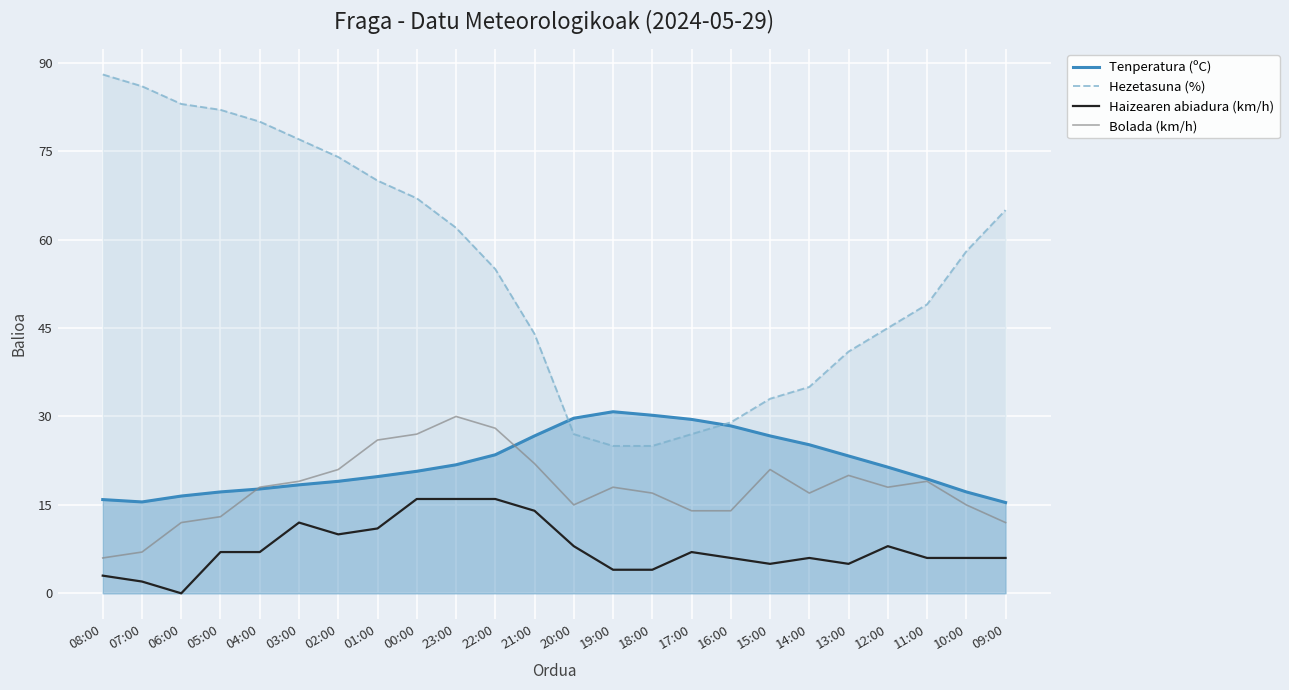

Does the chart display data point markers on the line(s)?

No